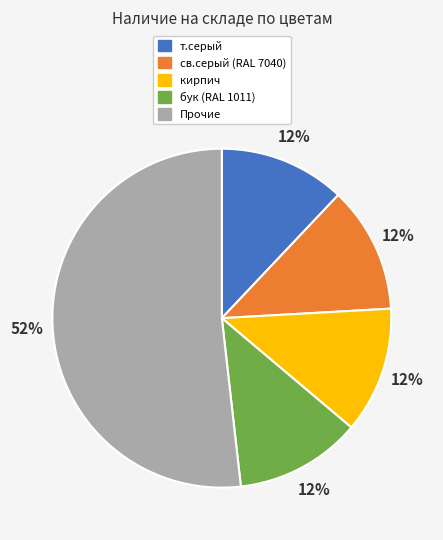

To the nearest percent, what is the average slice percentage?

20%